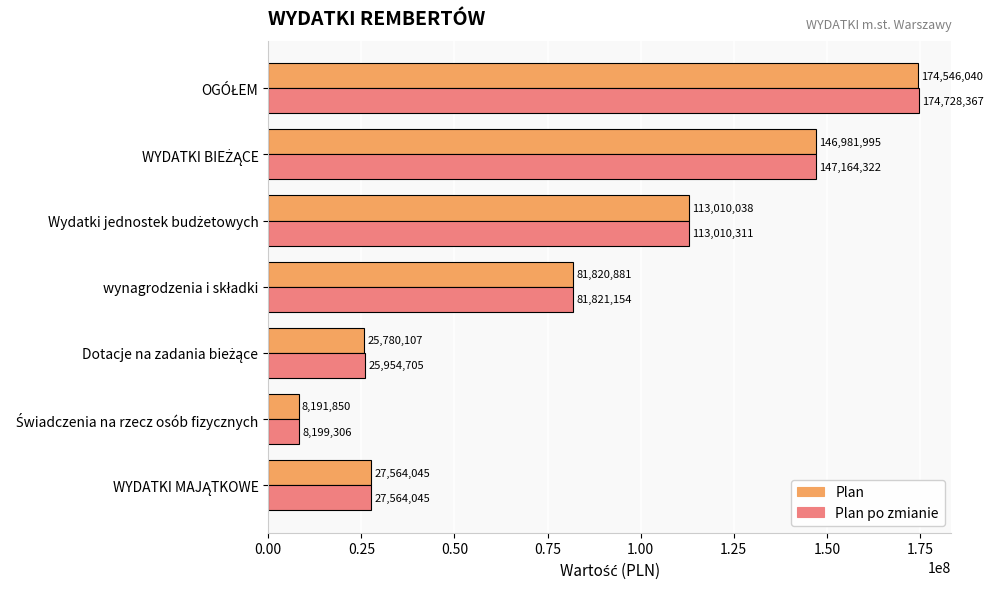

What is the sum of all Plan values?

577894956